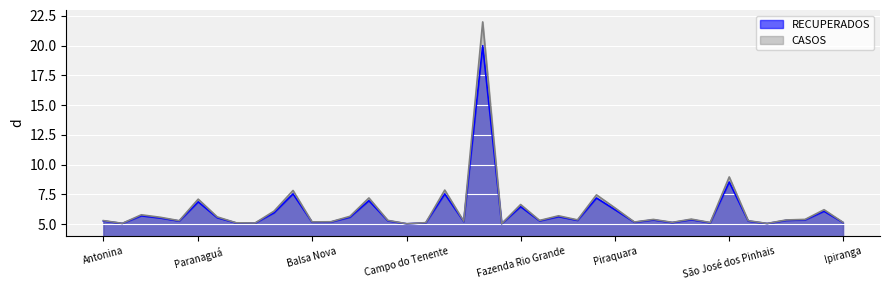

What is the value of the CASOS point at the 20th from the left?

5.3